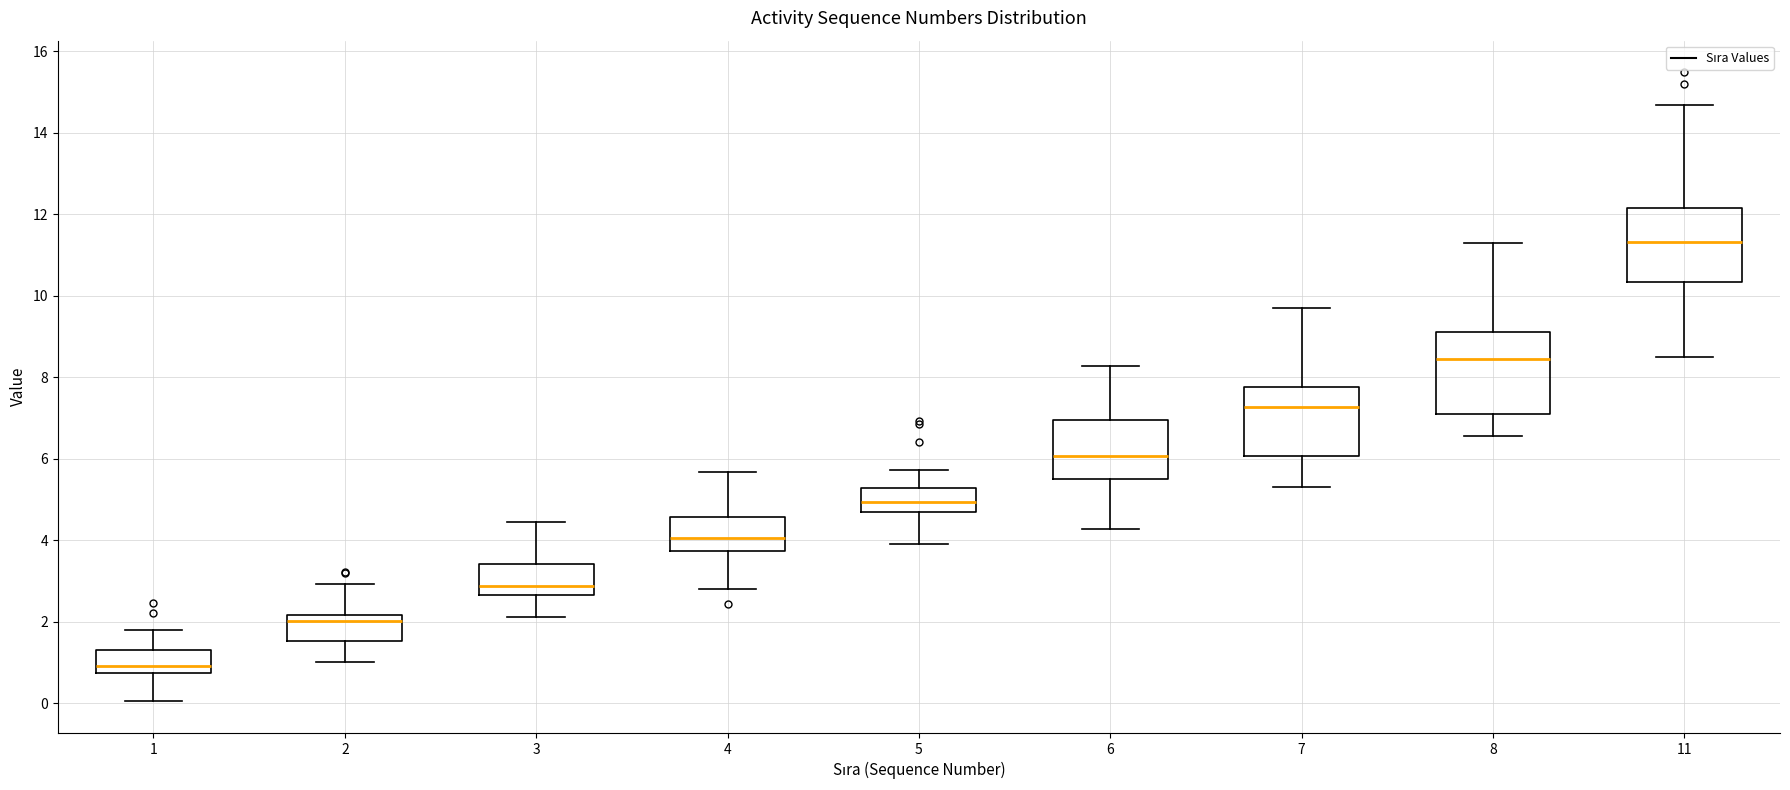

Reading left to right, read every box against the y-axis: the position of its median line, the range the box covers, and the ends of its whiskers. The values are not printed on the chart, so give them approximately, as read against the axis.

1: median 1.0, box 0.8 to 1.4, whiskers 0.0 to 1.8
2: median 2.0, box 1.6 to 2.2, whiskers 1.0 to 3.0
3: median 2.8, box 2.6 to 3.4, whiskers 2.2 to 4.4
4: median 4.0, box 3.8 to 4.6, whiskers 2.8 to 5.6
5: median 5.0, box 4.6 to 5.2, whiskers 4.0 to 5.8
6: median 6.0, box 5.6 to 7.0, whiskers 4.2 to 8.2
7: median 7.2, box 6.0 to 7.8, whiskers 5.4 to 9.6
8: median 8.4, box 7.2 to 9.2, whiskers 6.6 to 11.2
11: median 11.4, box 10.4 to 12.2, whiskers 8.6 to 14.6